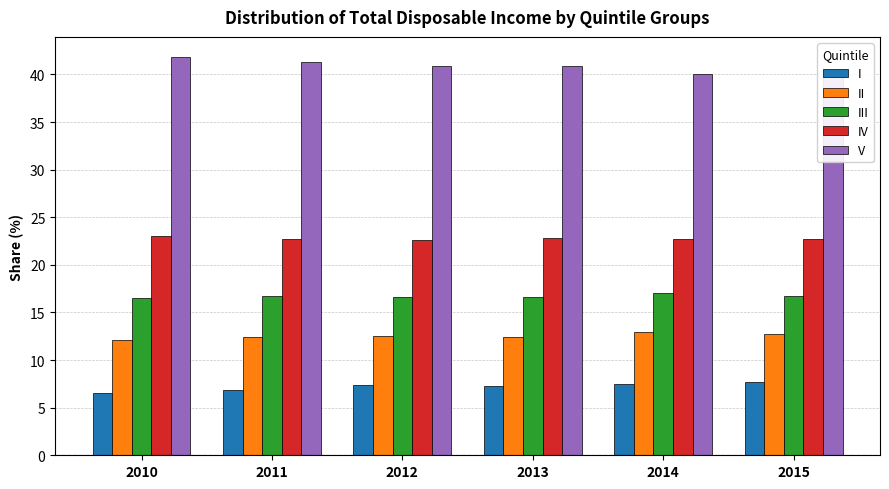

How many bars are there in total?

30